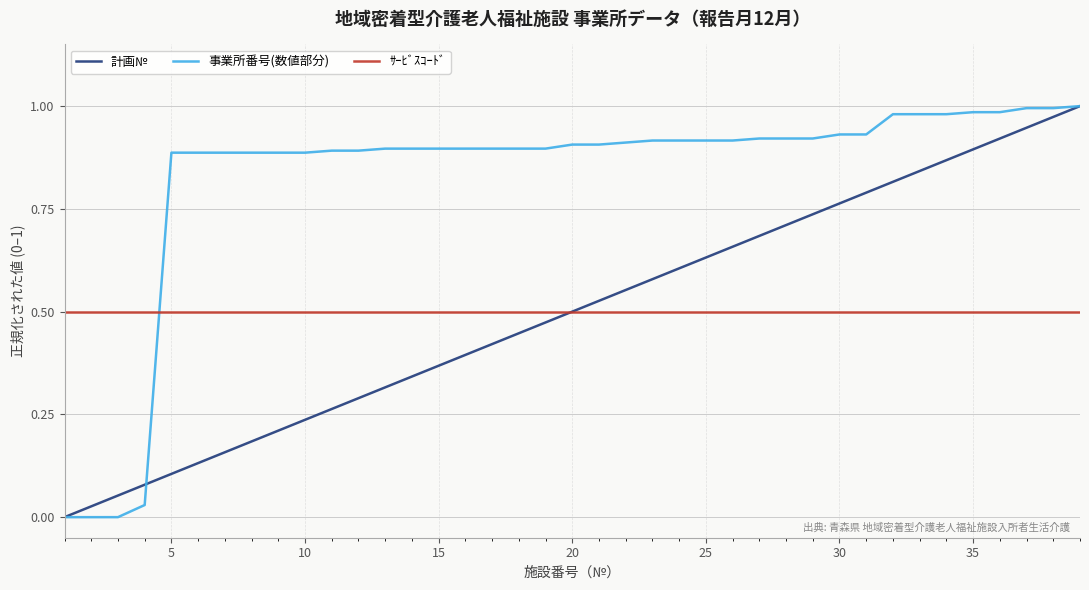

How many lines are shown in the chart?

3